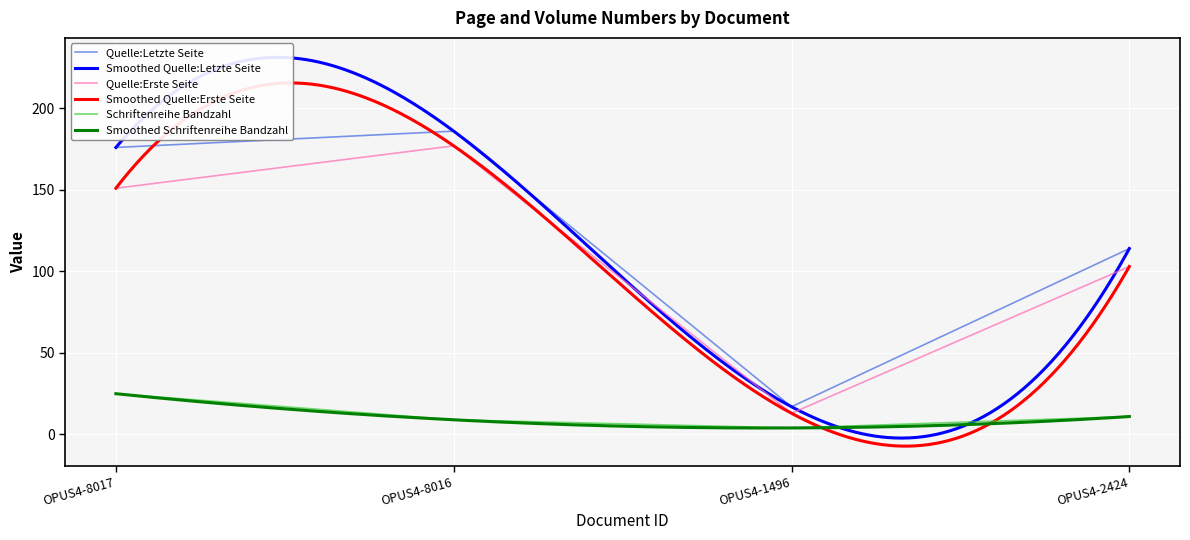

Count the number of data series in this chart.

3